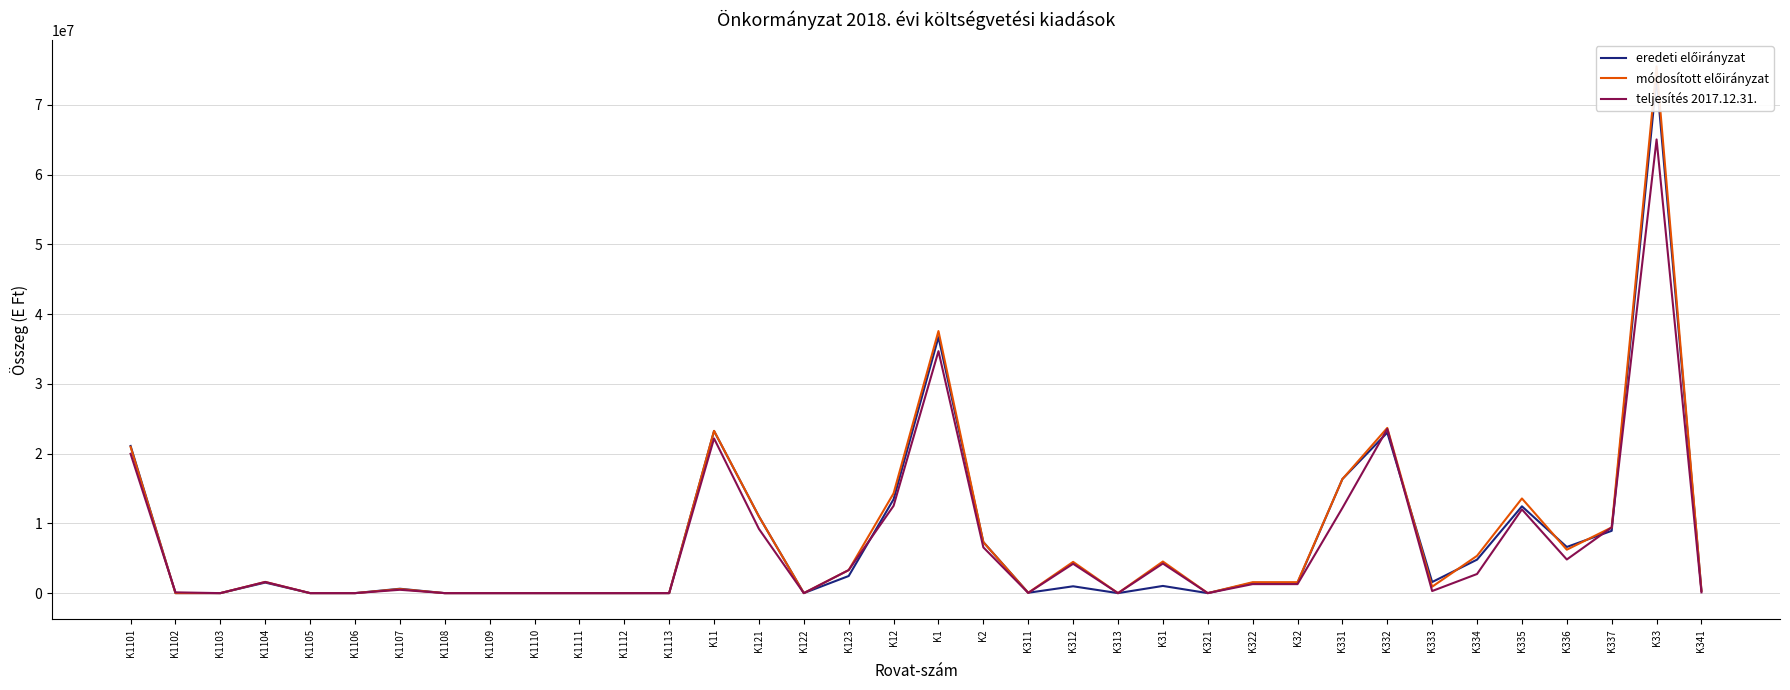

Where is the first local minimum for teljesítés 2017.12.31.?

K1103